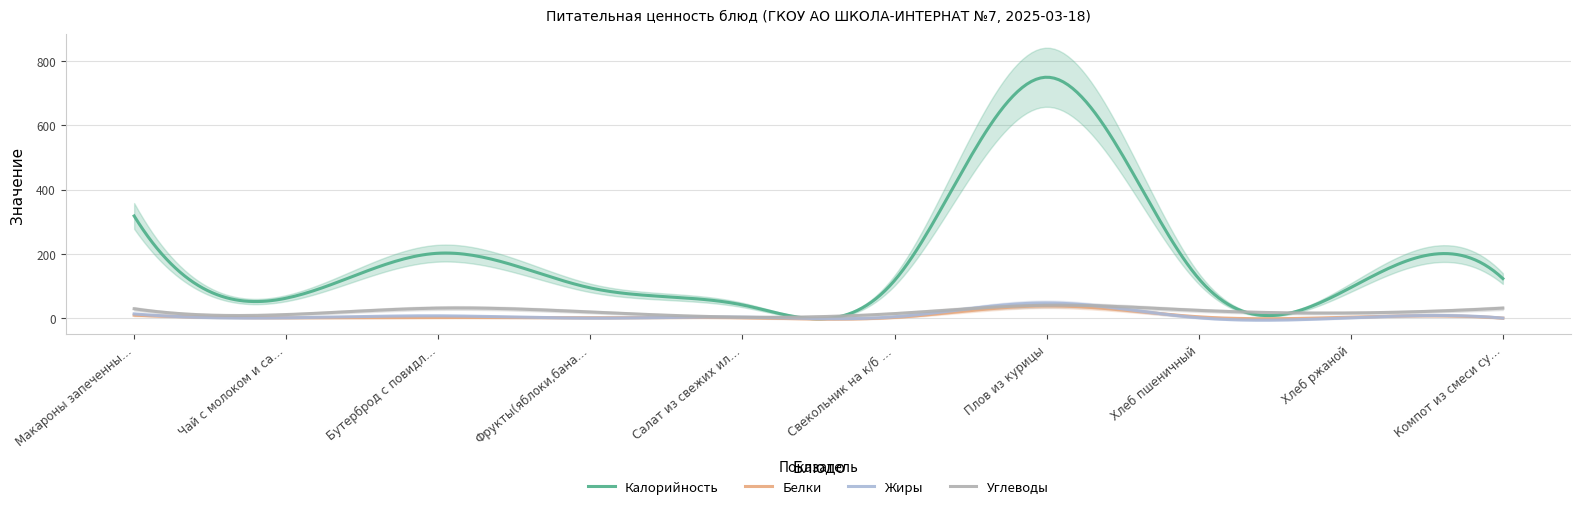

Count the number of data series in this chart.

4